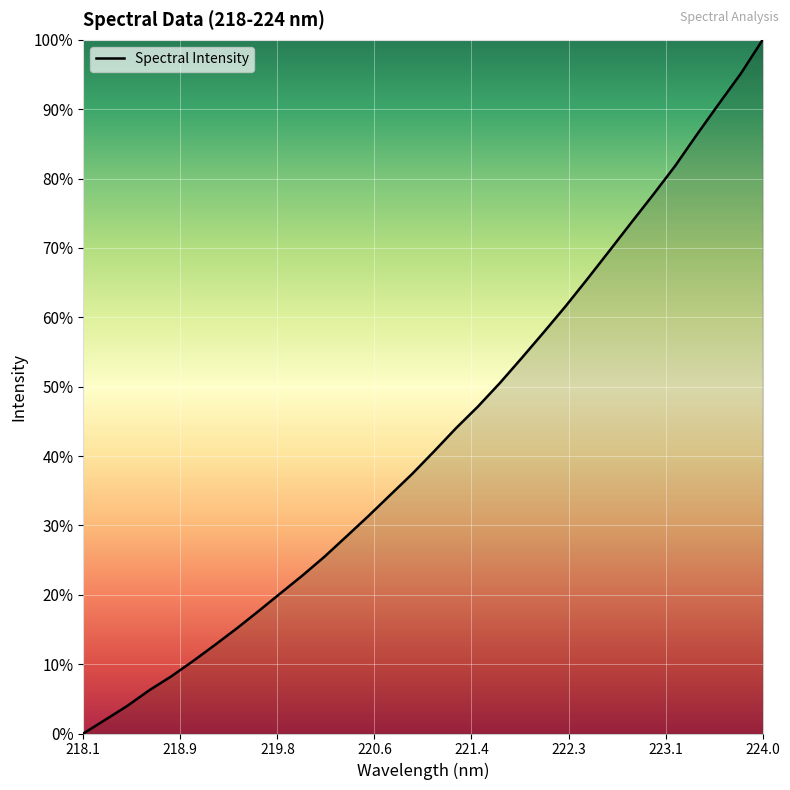

What is the greatest value displayed?

100.0